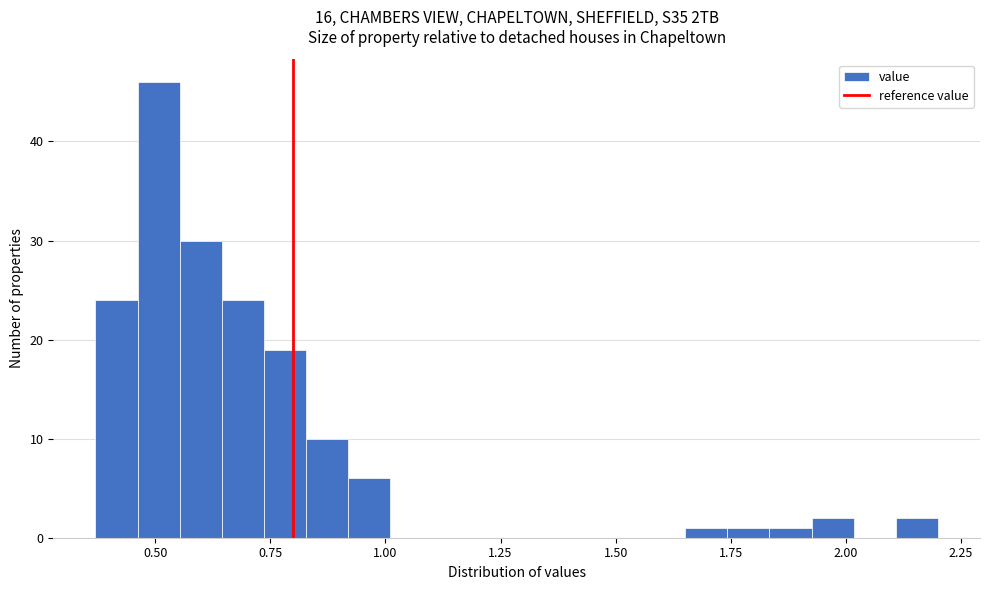

Around what value on the x-axis is the tallest bar? Give the approximate position of its centre, as read against the axis.

0.50